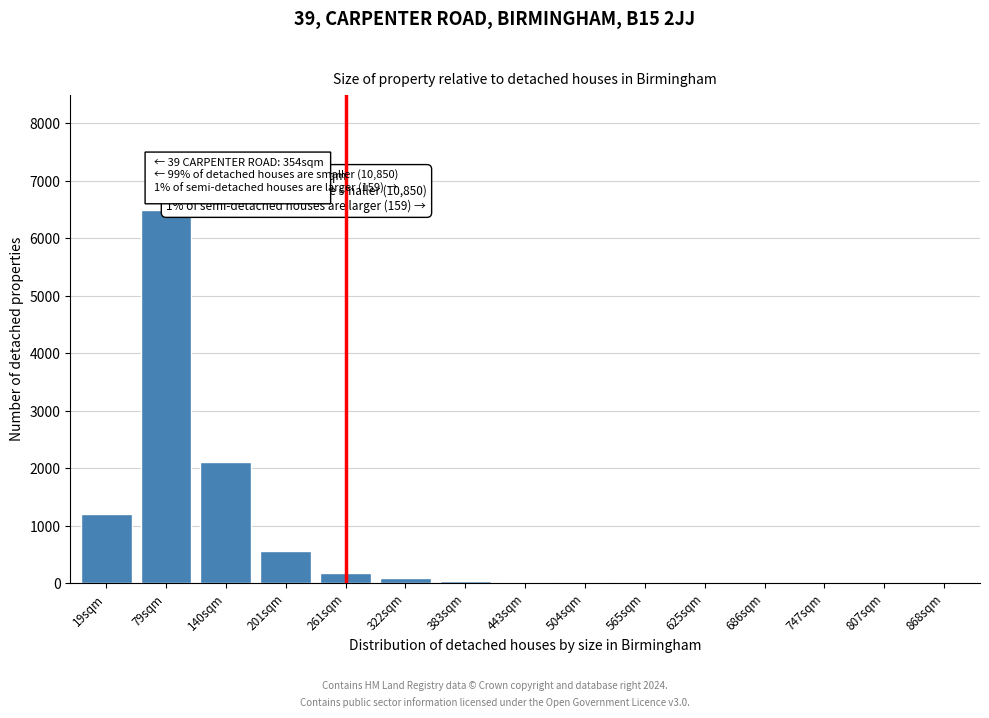

What is the sum of all values?

10719